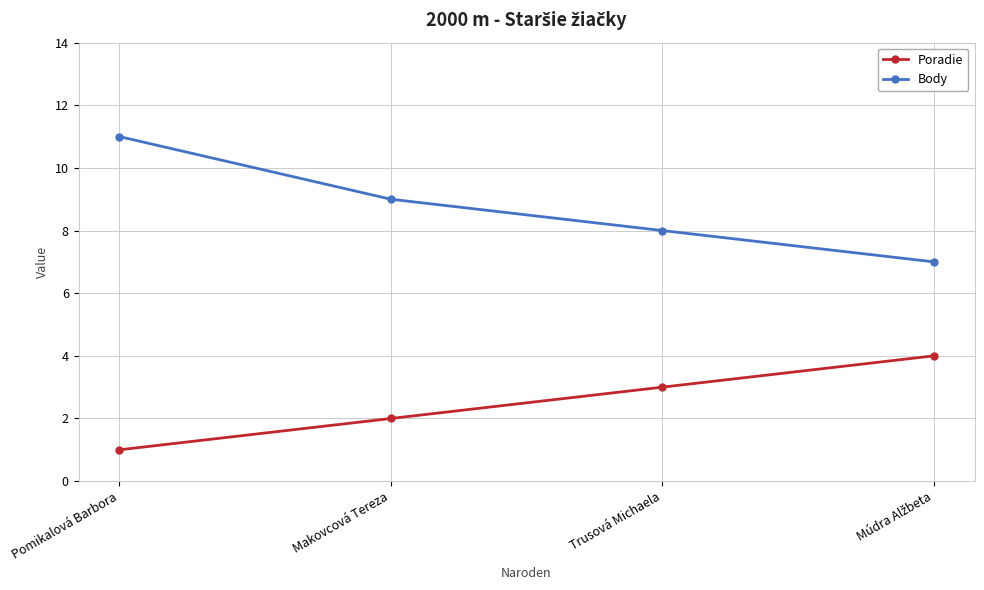

True or false: Body and Poradie intersect in this chart.

False